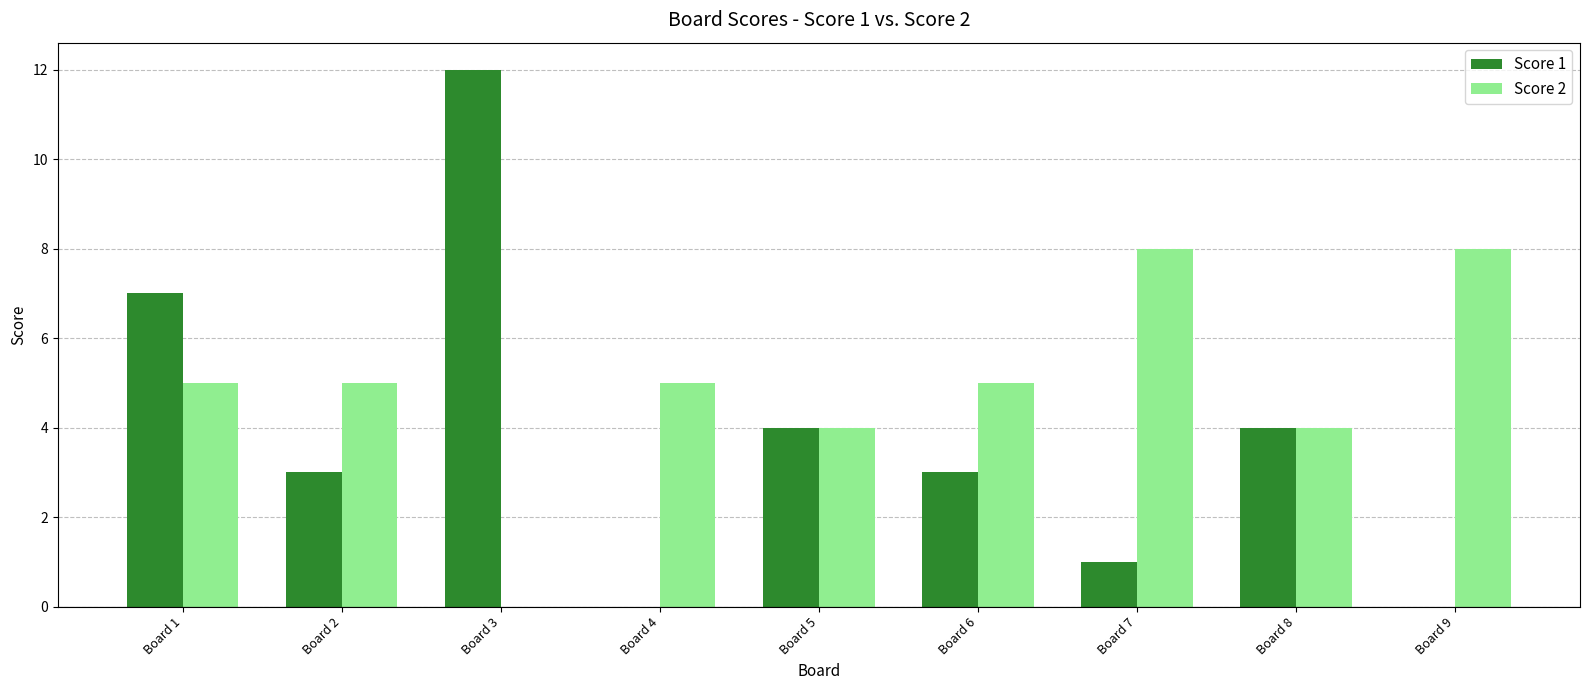

Which category has the lowest value in the Score 1 series?

Board 4